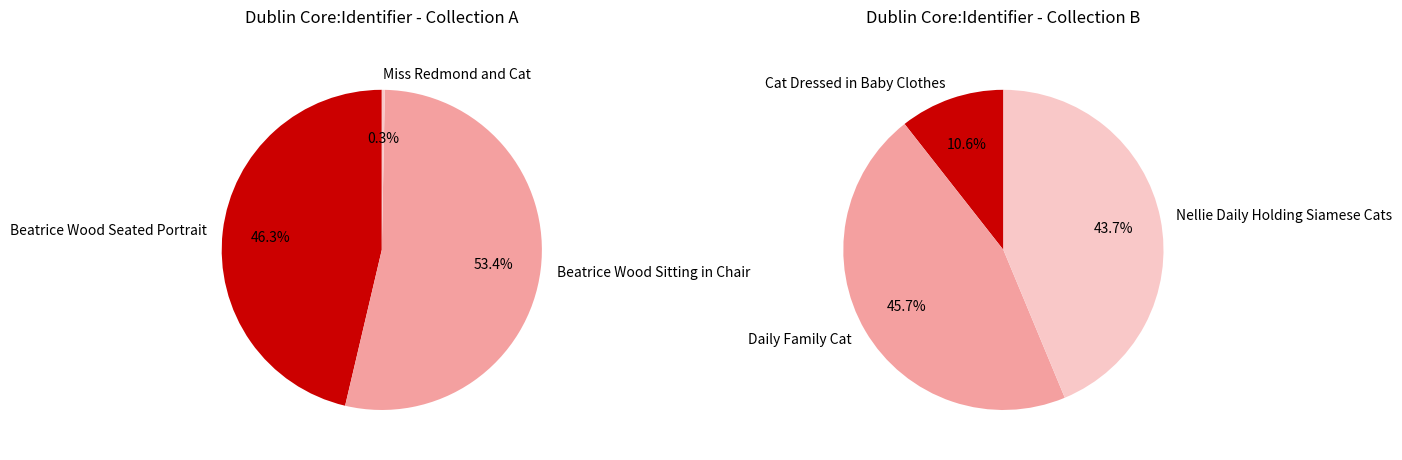

To the nearest percent, what is the difference between the Beatrice Wood Seated Portrait and Nellie Daily Holding Siamese Cats slice percentages?

3%